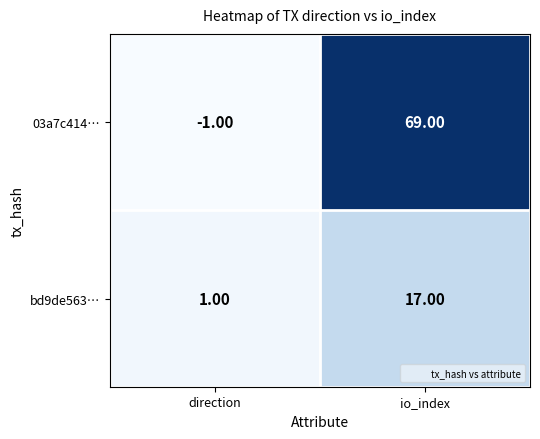

At which category is the sum across all series the highest?

io_index